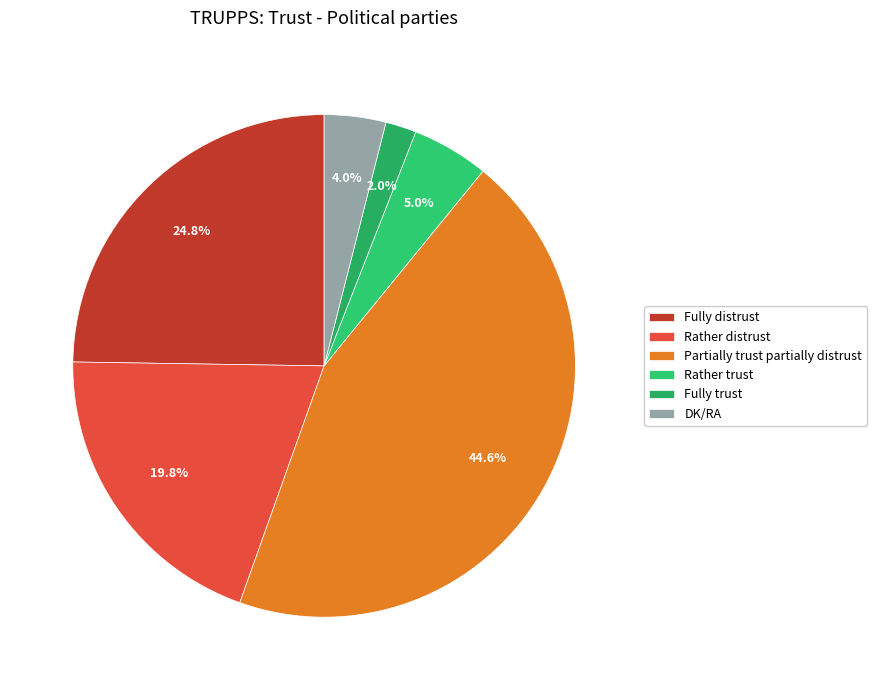

Does any single category account for the majority?

No